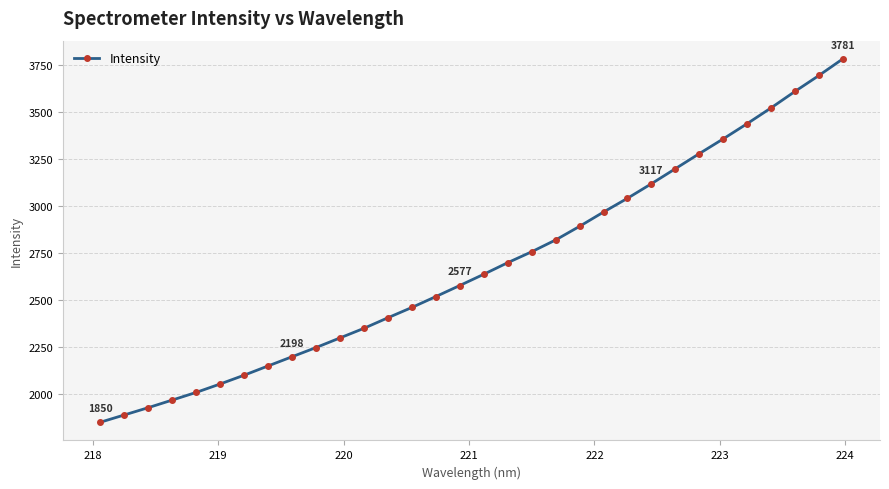

What is the value of the 28th point from the left?

3436.8